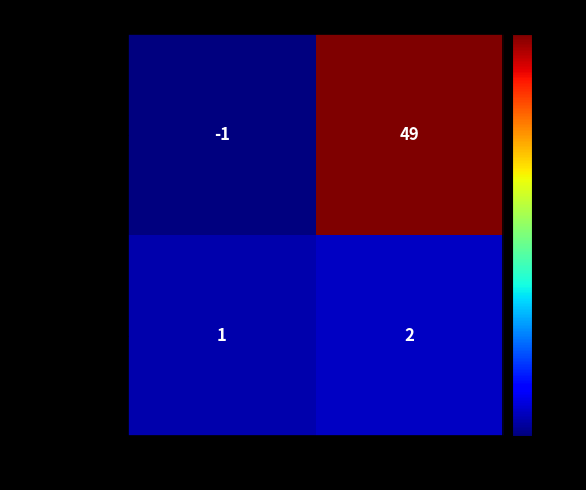

True or false: 5b68cf2d69fd… has a value of 2 at io_index.

True